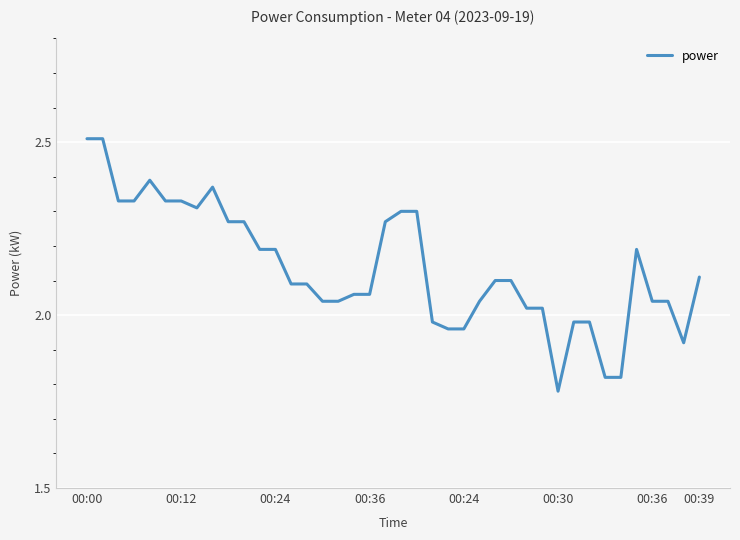

What is the difference between the maximum and minimum values?

0.7